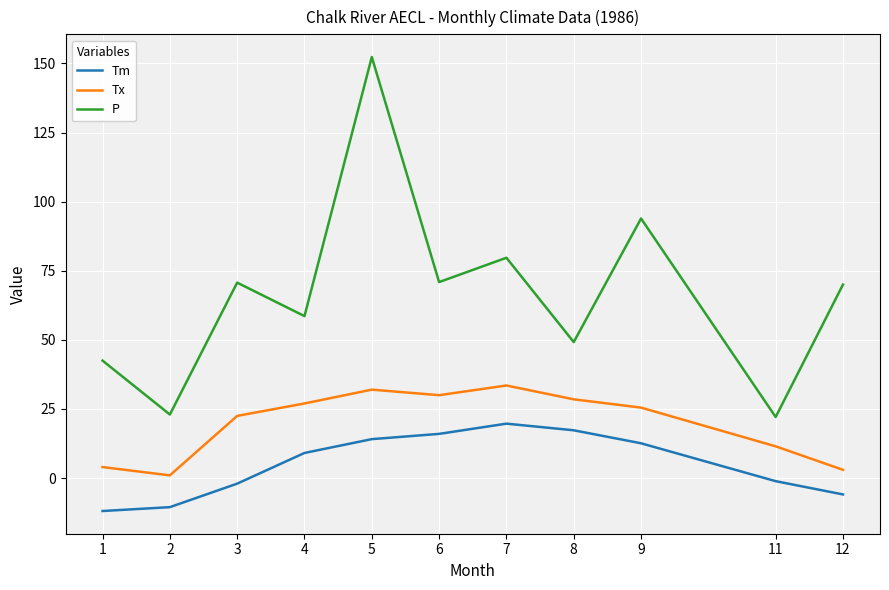

True or false: P has a value of 79.7 at 7.

True